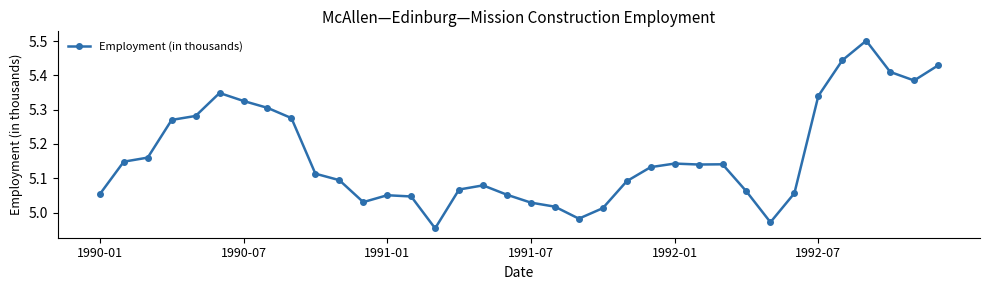

What is the difference between the maximum and minimum values?

0.5